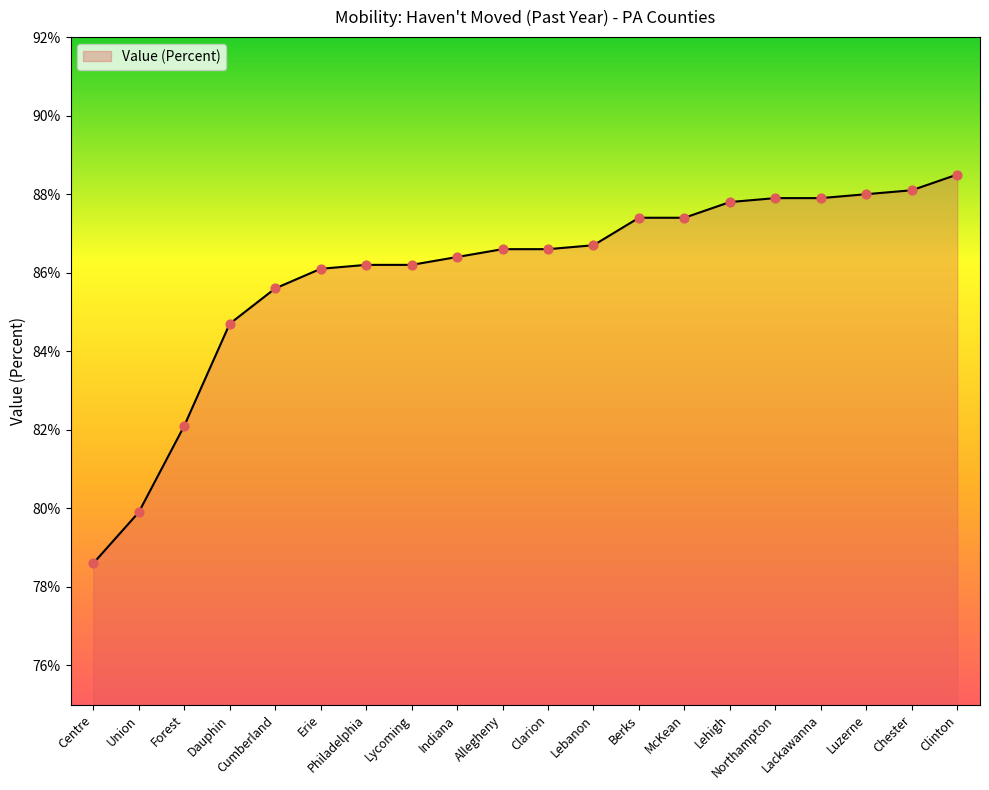

Approximately how many times larger is the value at Dauphin compared to Lehigh?

1.0